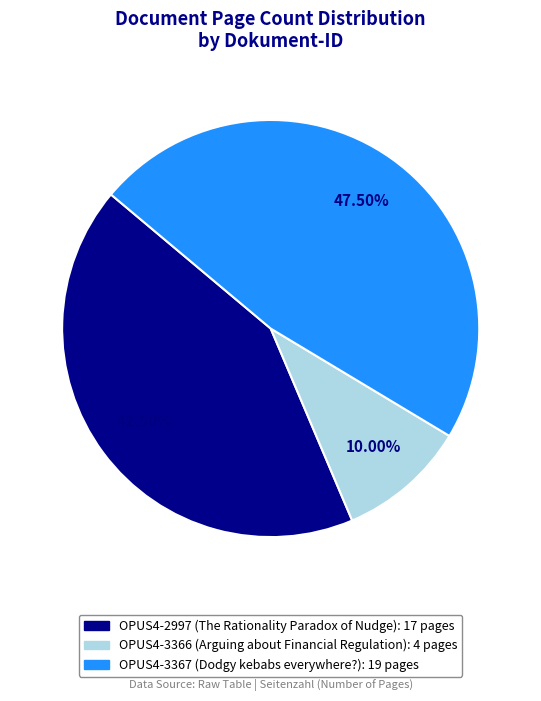

How many slices are in this pie chart?

3